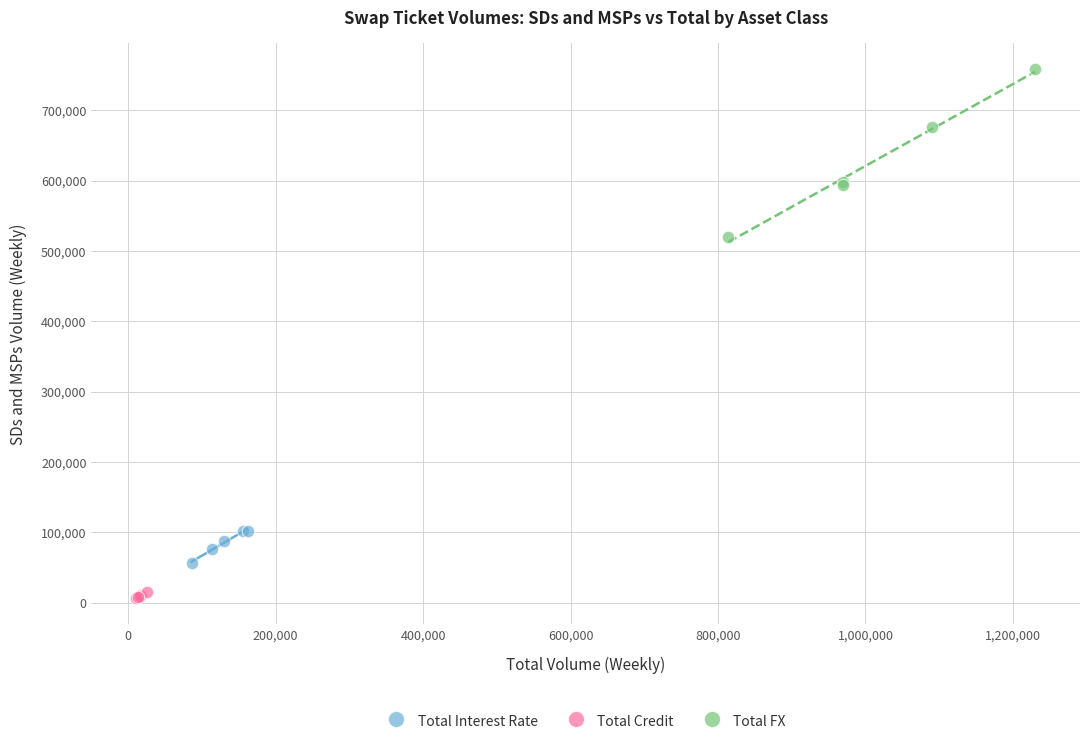

Which series has the widest spread of Y values?

Total FX